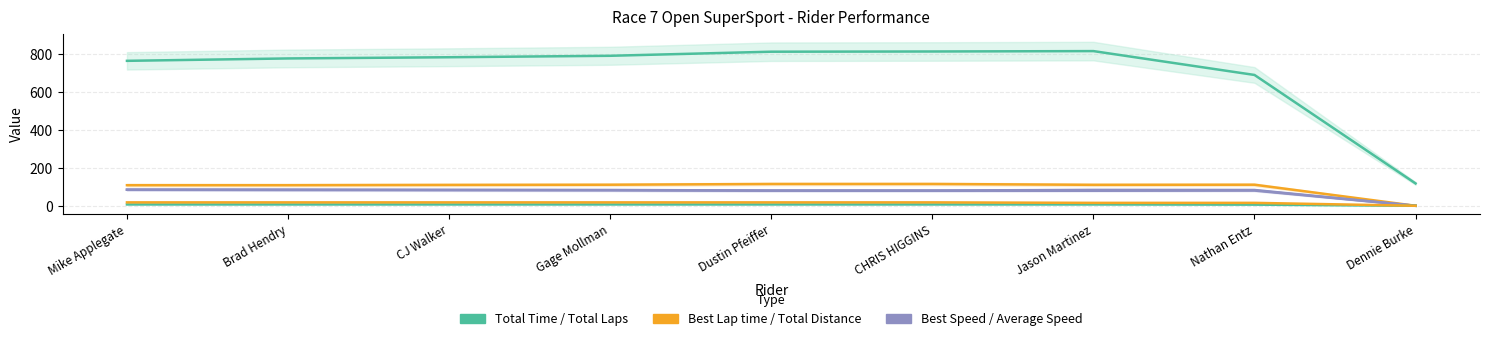

Which series has the largest total across all categories?

Total Time